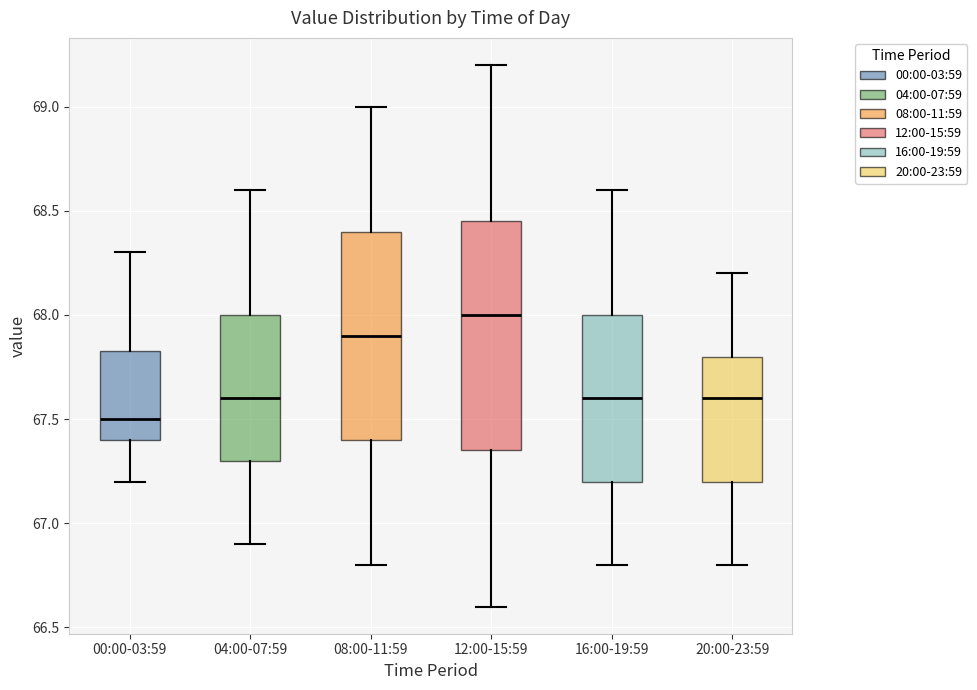

Reading left to right, read every box against the y-axis: the position of its median line, the range the box covers, and the ends of its whiskers. The values are not printed on the chart, so give them approximately, as read against the axis.

00:00-03:59: median 67.50, box 67.40 to 67.85, whiskers 67.20 to 68.30
04:00-07:59: median 67.60, box 67.30 to 68.00, whiskers 66.90 to 68.60
08:00-11:59: median 67.90, box 67.40 to 68.40, whiskers 66.80 to 69.00
12:00-15:59: median 68.00, box 67.35 to 68.45, whiskers 66.60 to 69.20
16:00-19:59: median 67.60, box 67.20 to 68.00, whiskers 66.80 to 68.60
20:00-23:59: median 67.60, box 67.20 to 67.80, whiskers 66.80 to 68.20